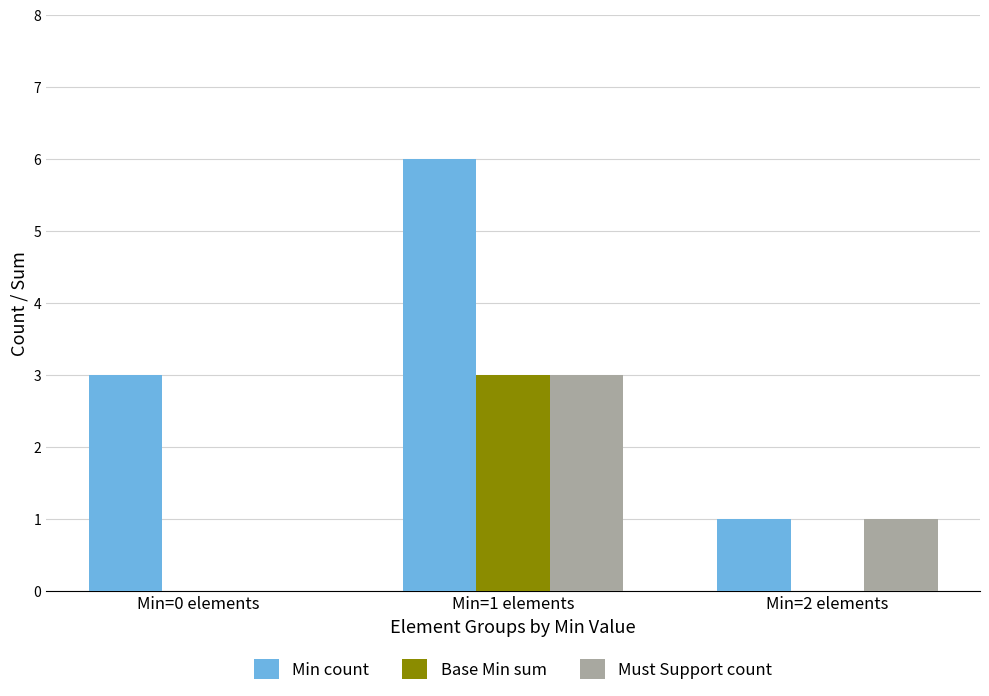

How many categories are shown in the chart?

3